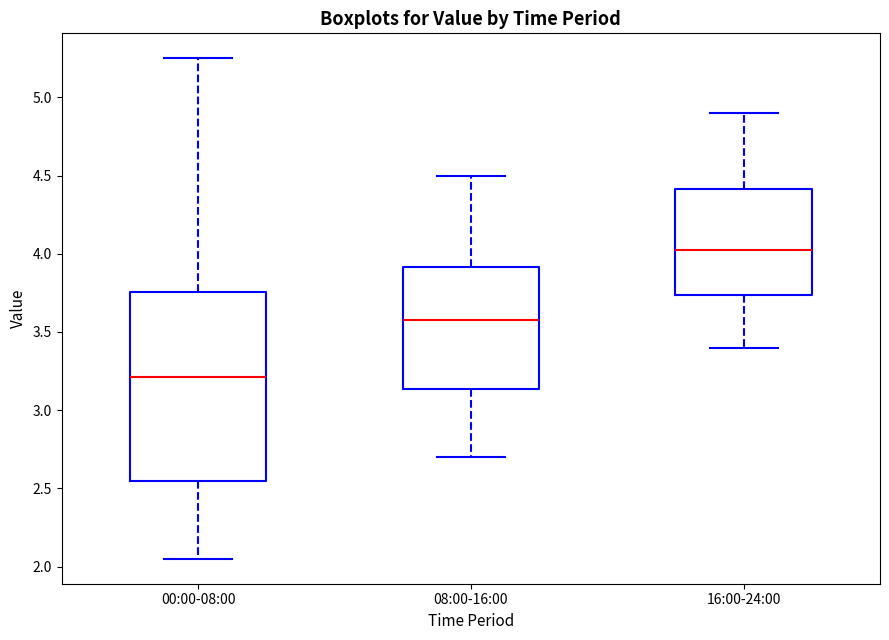

Which box has the highest median line?

16:00-24:00